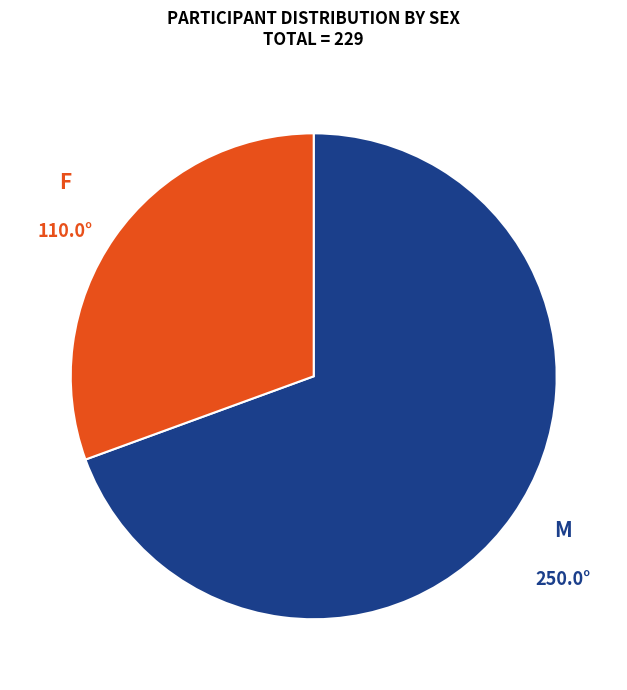

Is there a majority slice in this chart?

Yes